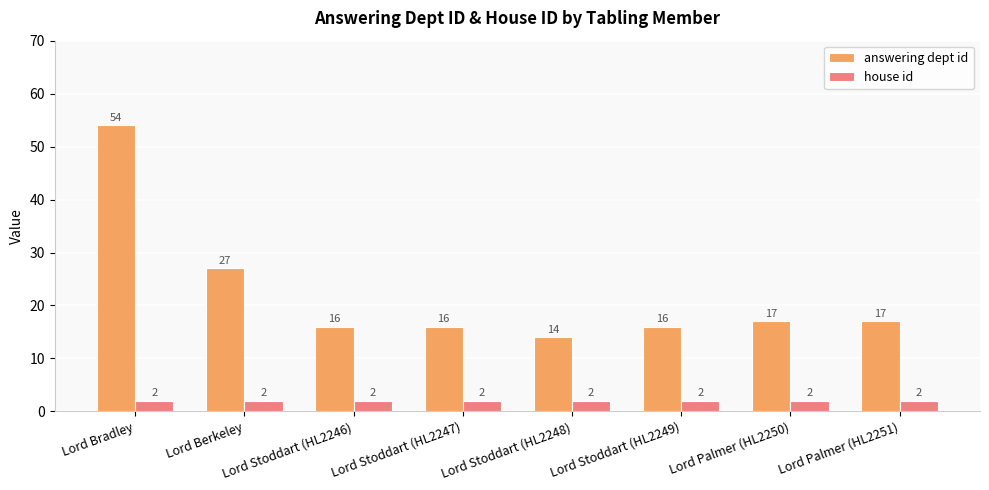

Reading right to left, what are all the values shown in this chart?

answering dept id: 17	17	16	14	16	16	27	54
house id: 2	2	2	2	2	2	2	2